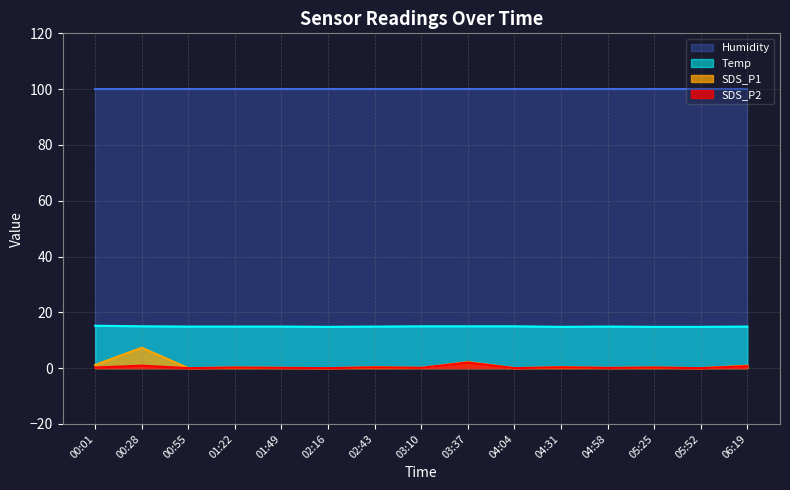

What is the difference between the maximum and minimum values in the SDS_P2 series?

2.0